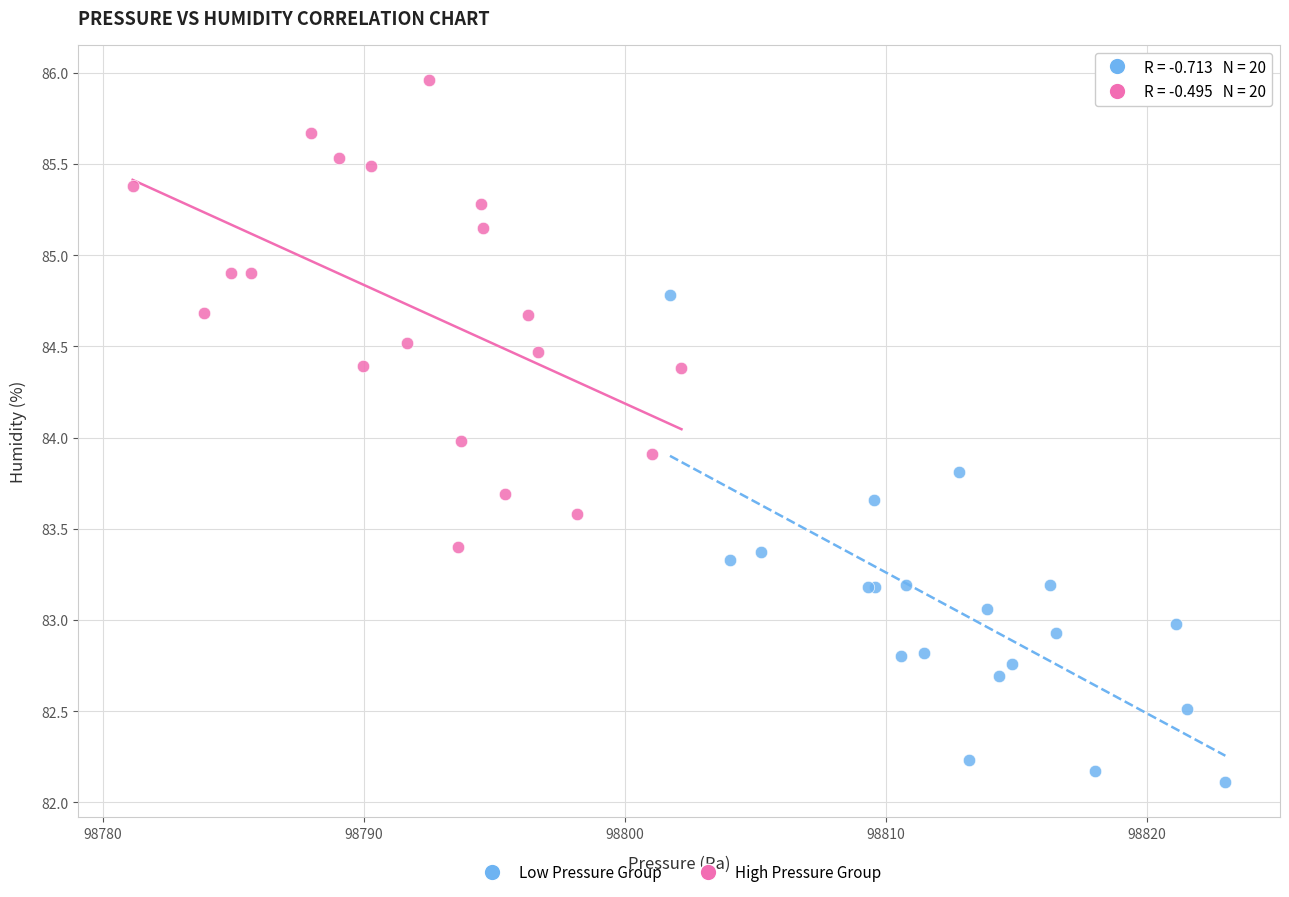

Which series contains the highest Y value?

High Pressure Group